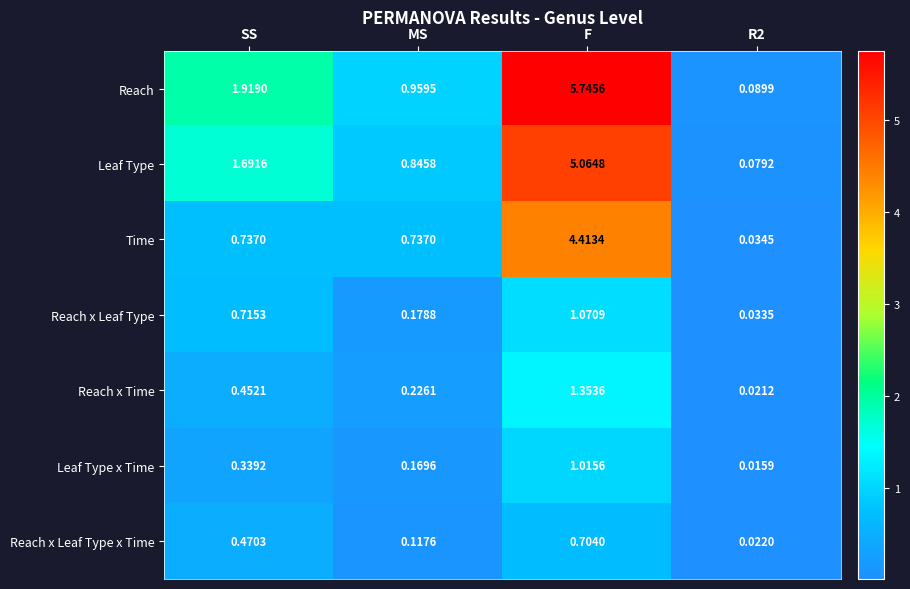

Which series has the largest total across all categories?

Reach